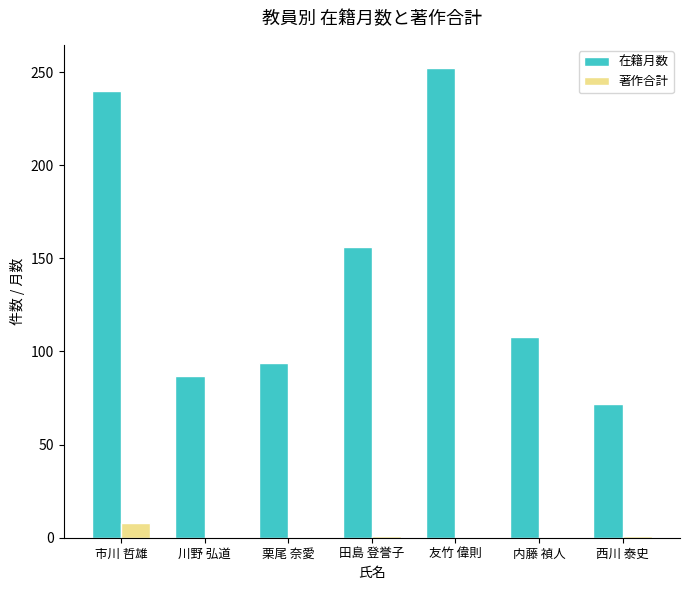

What is the average value of the 著作合計 series?

1